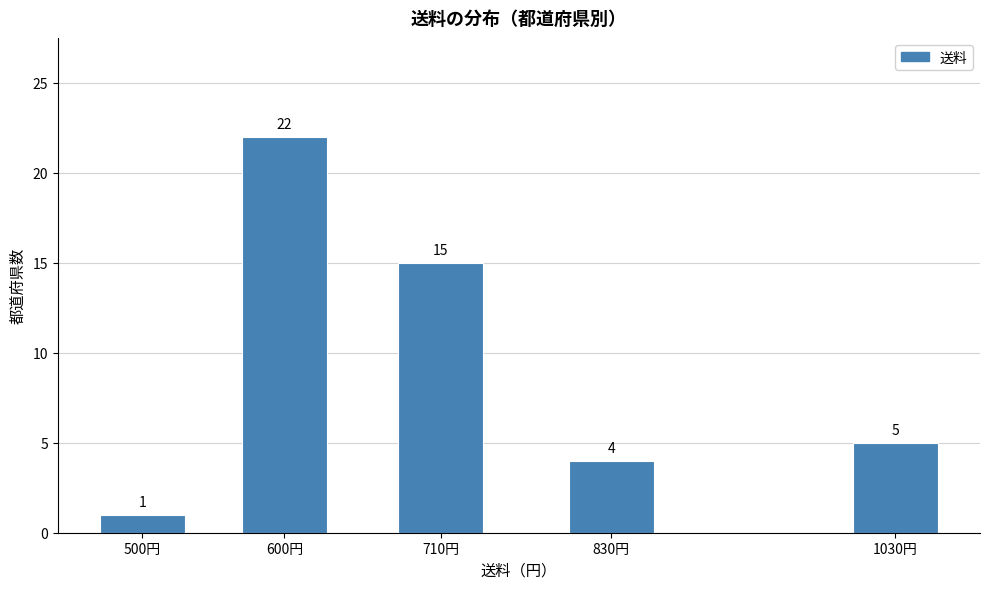

Reading left to right, list all the values displayed in this chart.

1	22	15	4	5